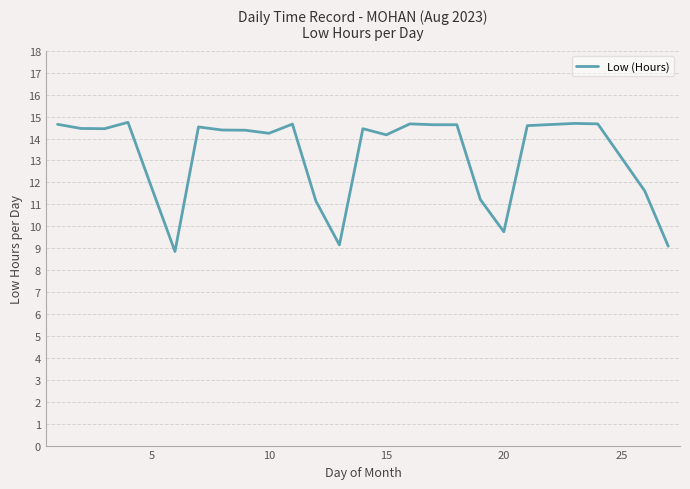

How many lines are shown in the chart?

1